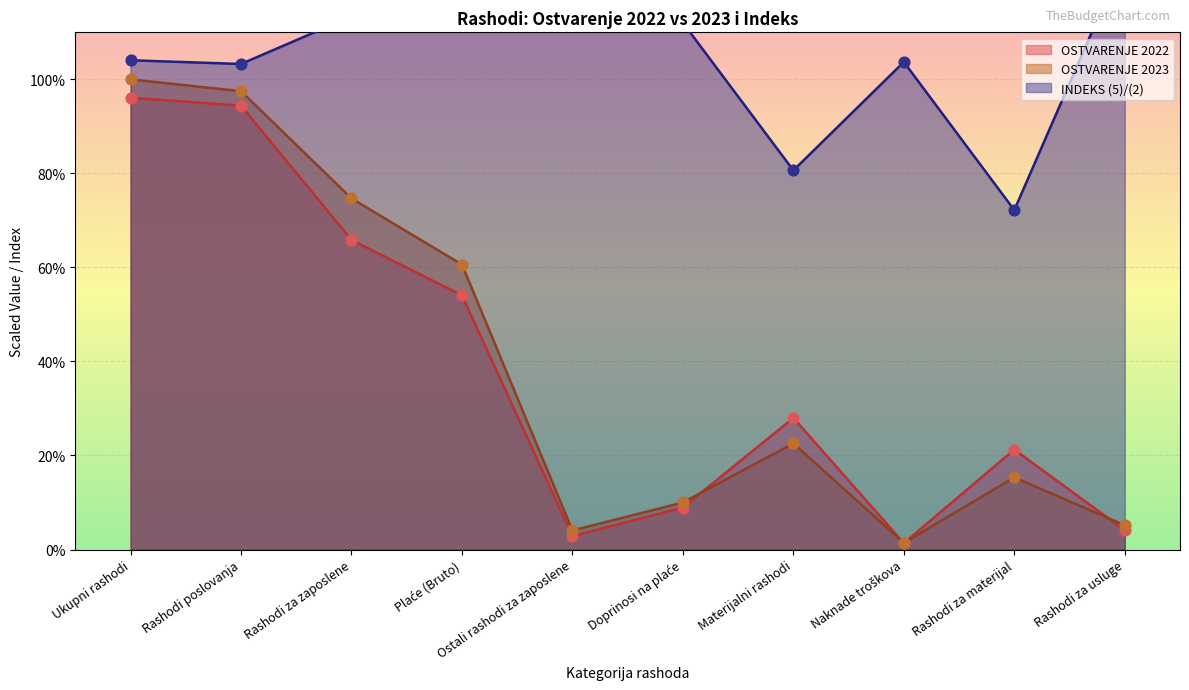

Which series reaches the maximum Y coordinate?

INDEKS (5)/(2)